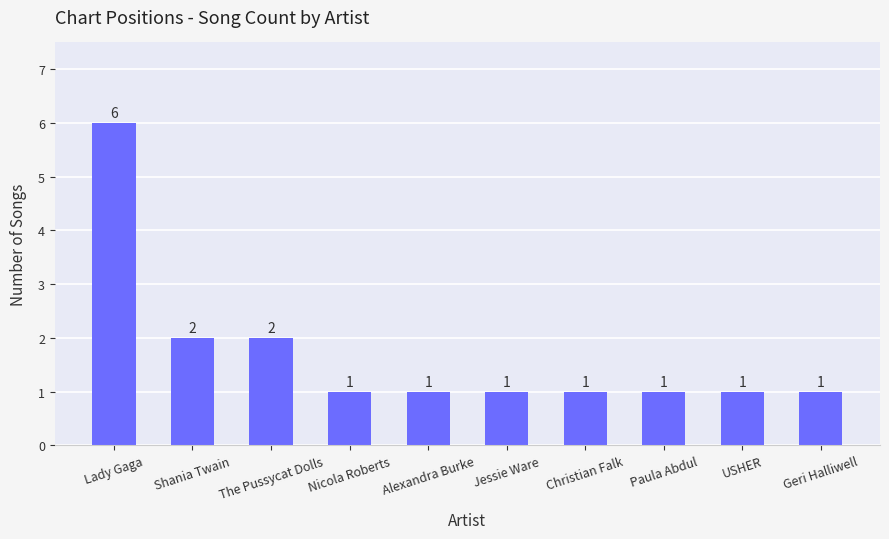

True or false: the data shows 1 at USHER.

True